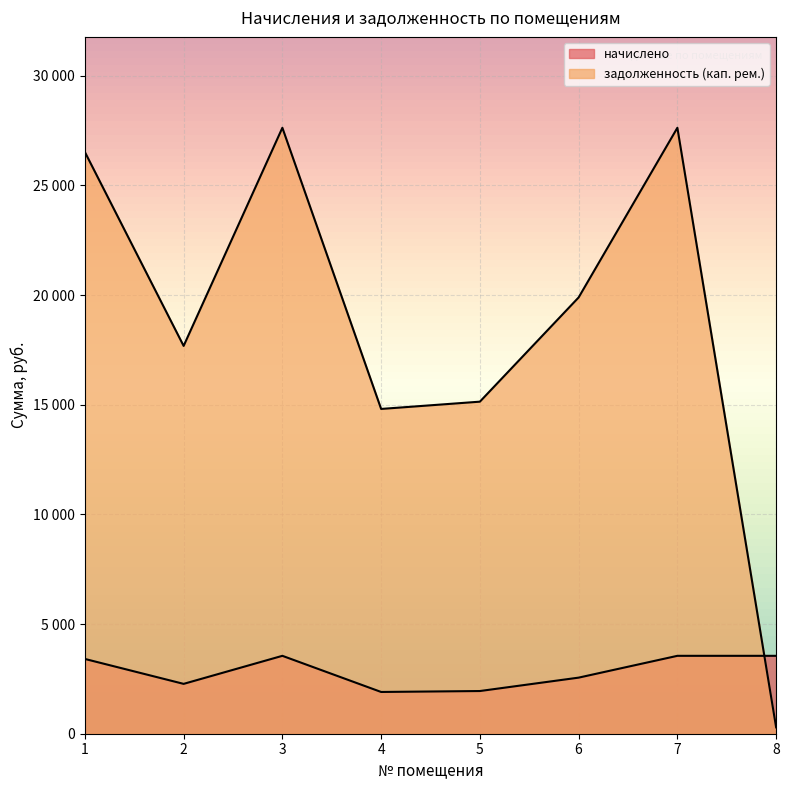

At which category does задолженность (кап. рем.) reach its first local valley?

2